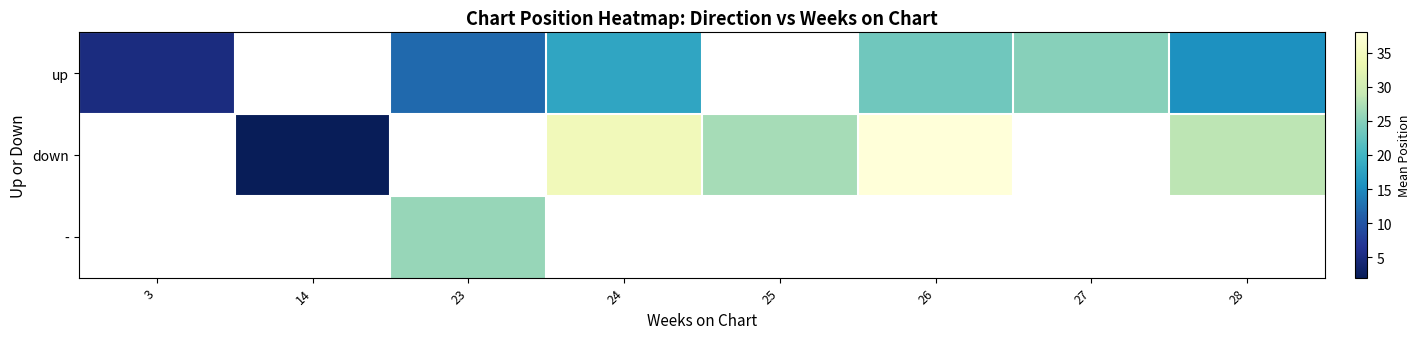

At which category does the chart reach its minimum across all series?

14